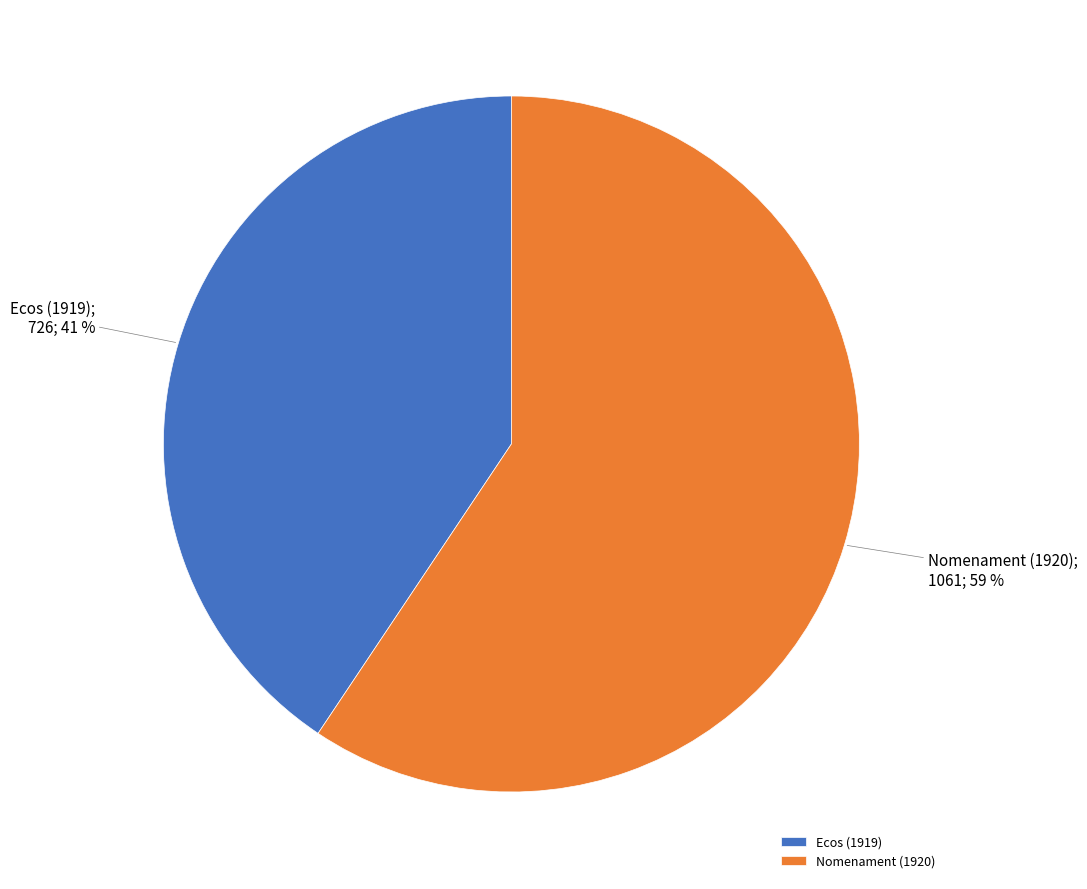

Is the sum of Nomenament (1920) and Ecos (1919) greater than half?

Yes